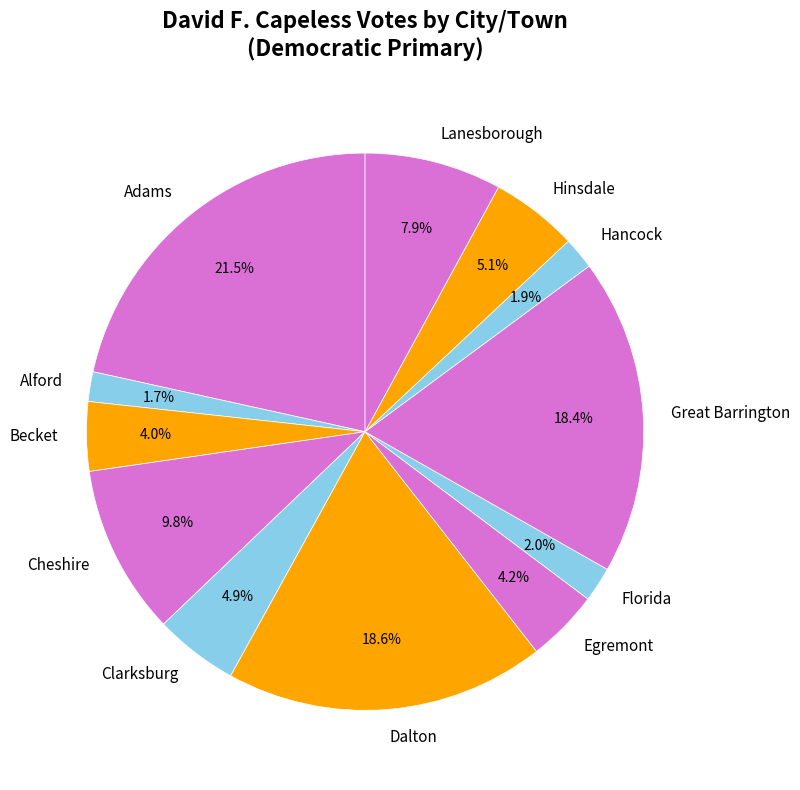

Between Florida and Becket, which is larger?

Becket